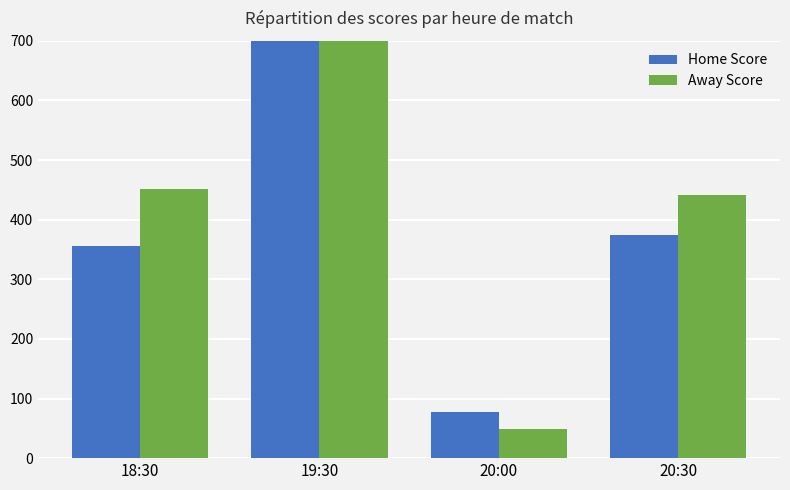

How many distinct data groups are displayed?

2